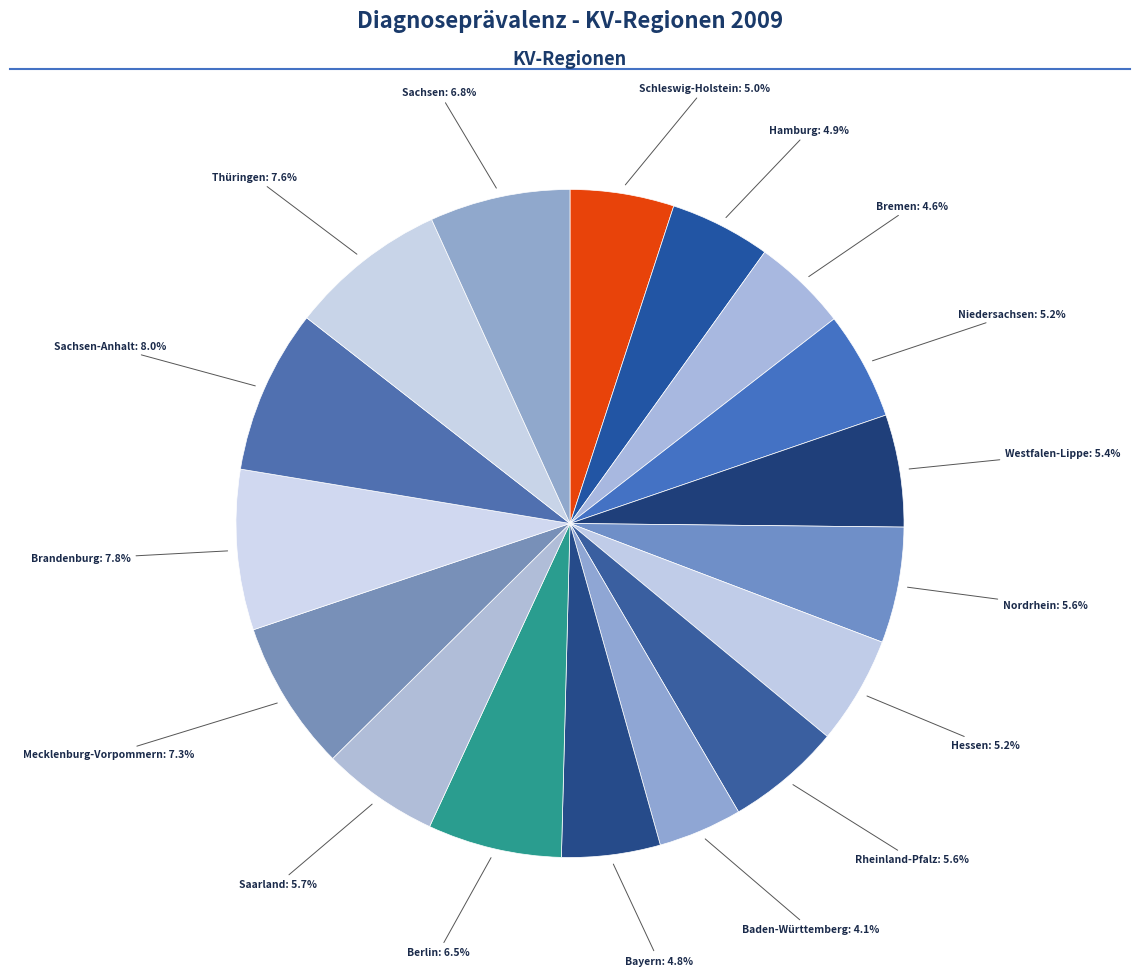

What is the largest slice in the pie chart?

Sachsen-Anhalt